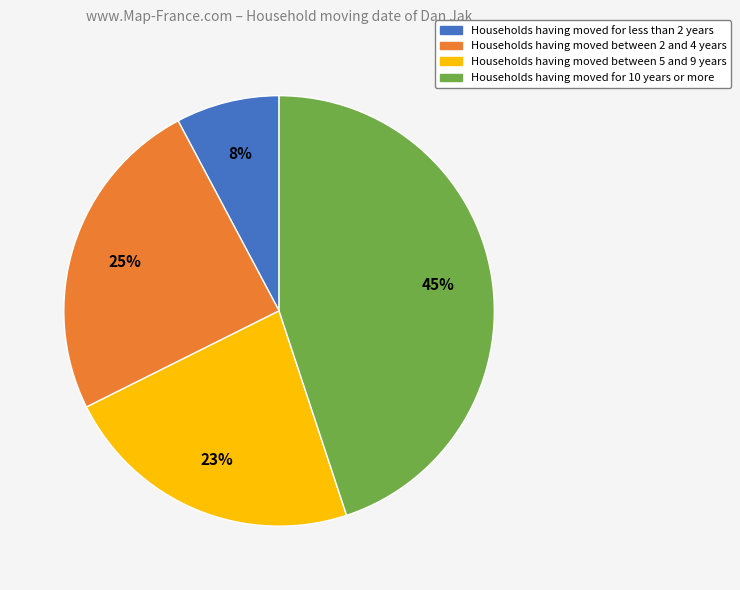

Rank the categories by value from highest to lowest.

Households having moved for 10 years or more, Households having moved between 2 and 4 years, Households having moved between 5 and 9 years, Households having moved for less than 2 years